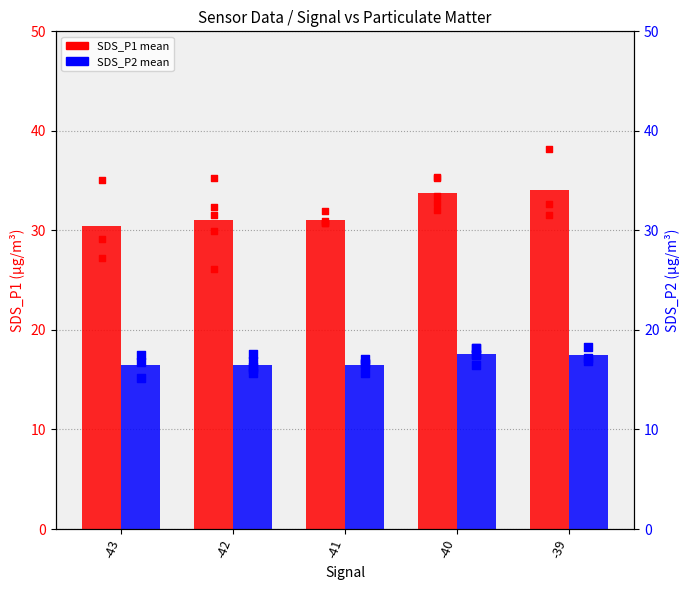

Which series contains the lowest Y value?

SDS_P2